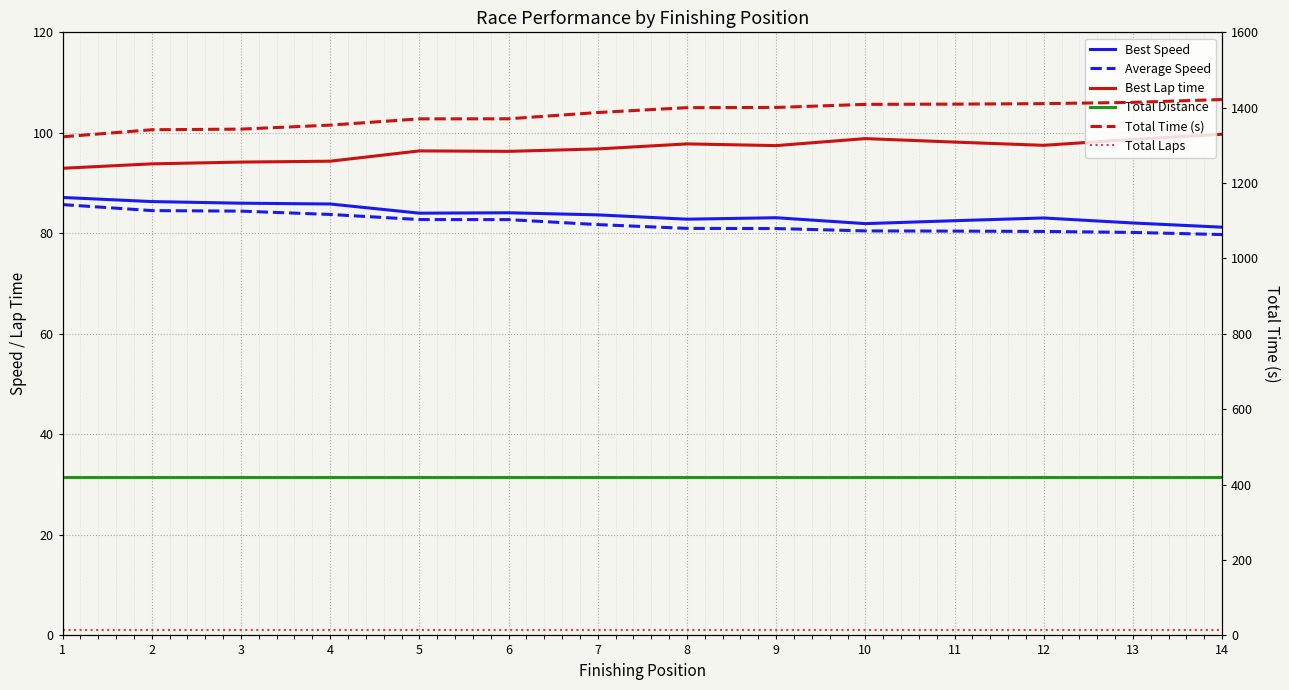

What are all the series names shown in the legend?

Best Speed, Average Speed, Best Lap time, Total Distance, Total Time (s), Total Laps